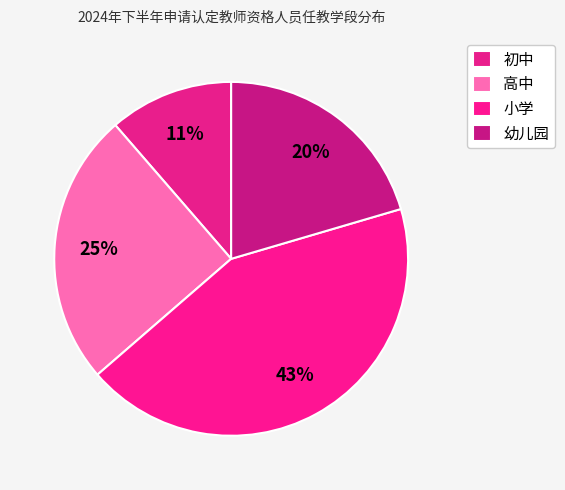

To the nearest percent, what percentage of the pie is 高中?

25%